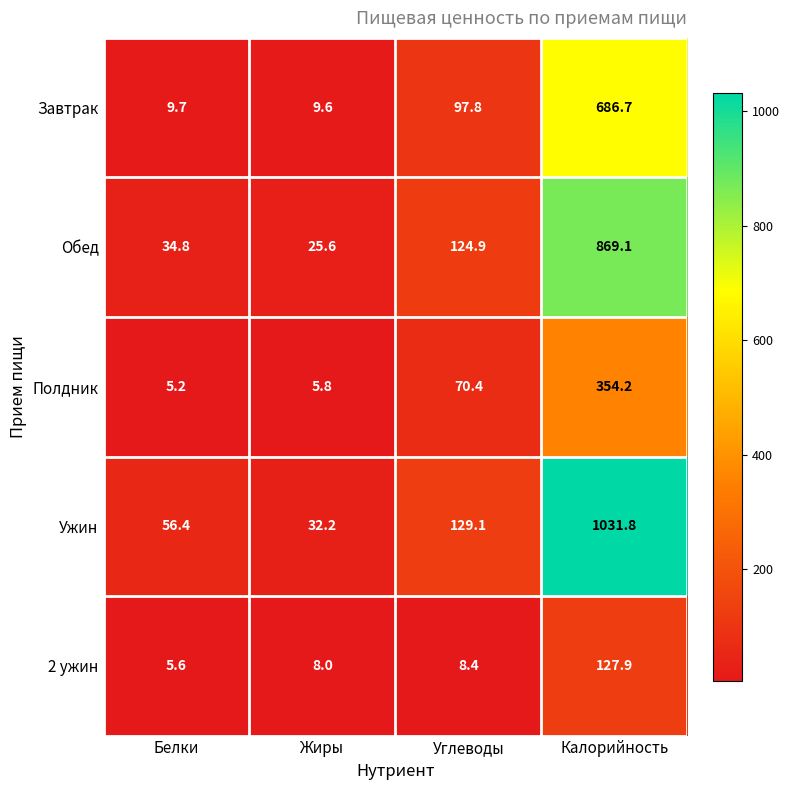

Which series changed the most between Белки and Жиры?

Ужин